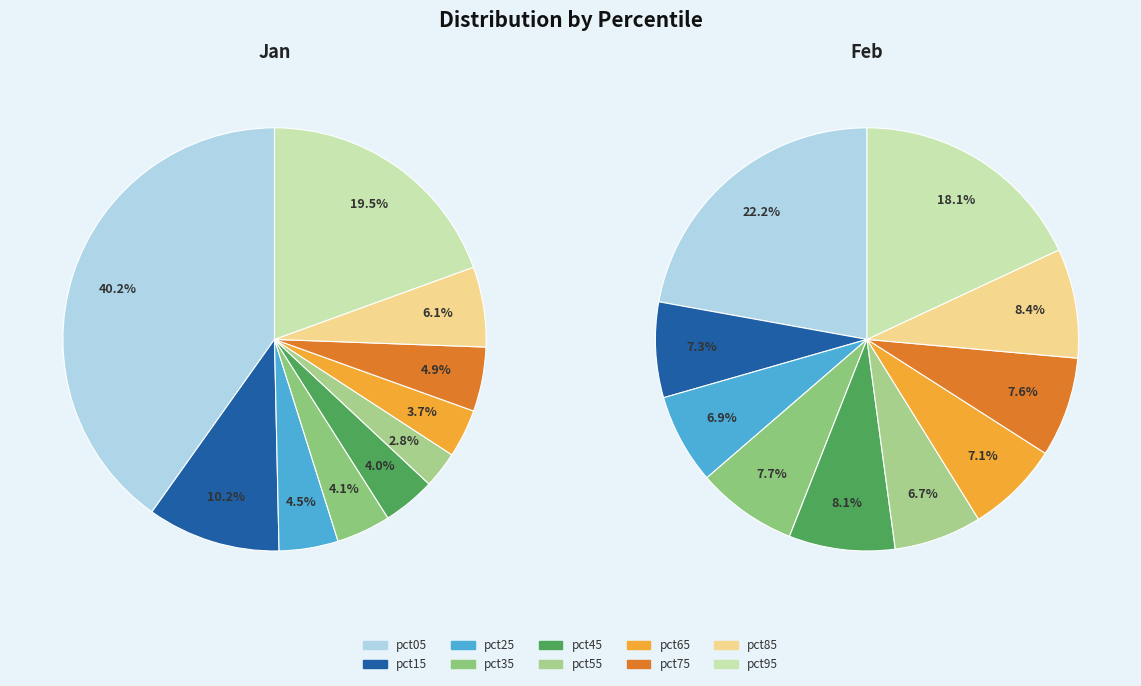

To the nearest percent, what is the combined percentage of pct25 and pct55?

7%